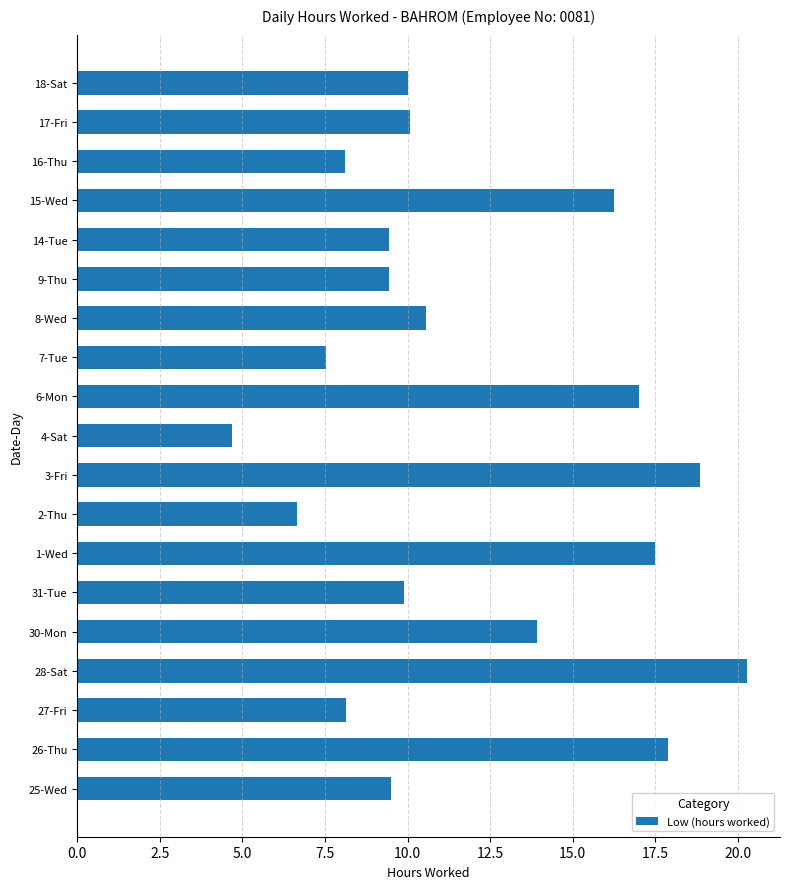

Where is the data nearest to the value 12?

8-Wed